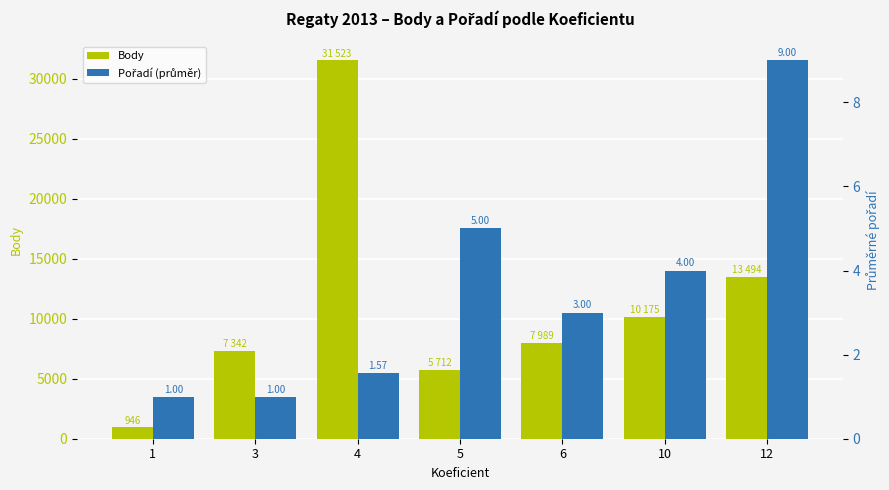

What are all the series names shown in the legend?

Body, Pořadí (průměr)